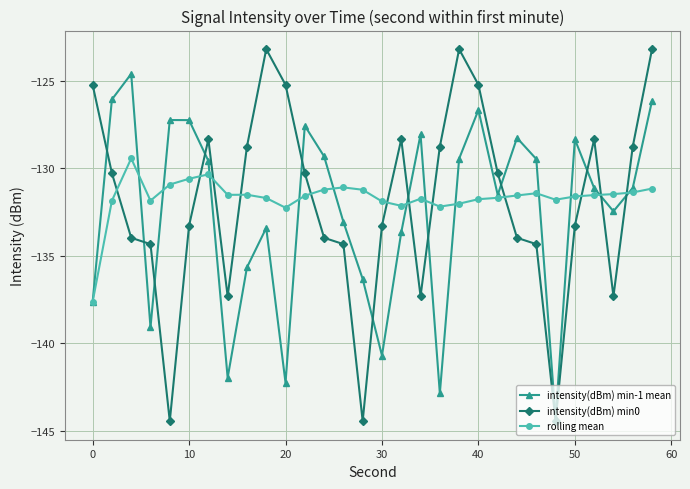

True or false: rolling mean has more than 1 interior local peaks.

True